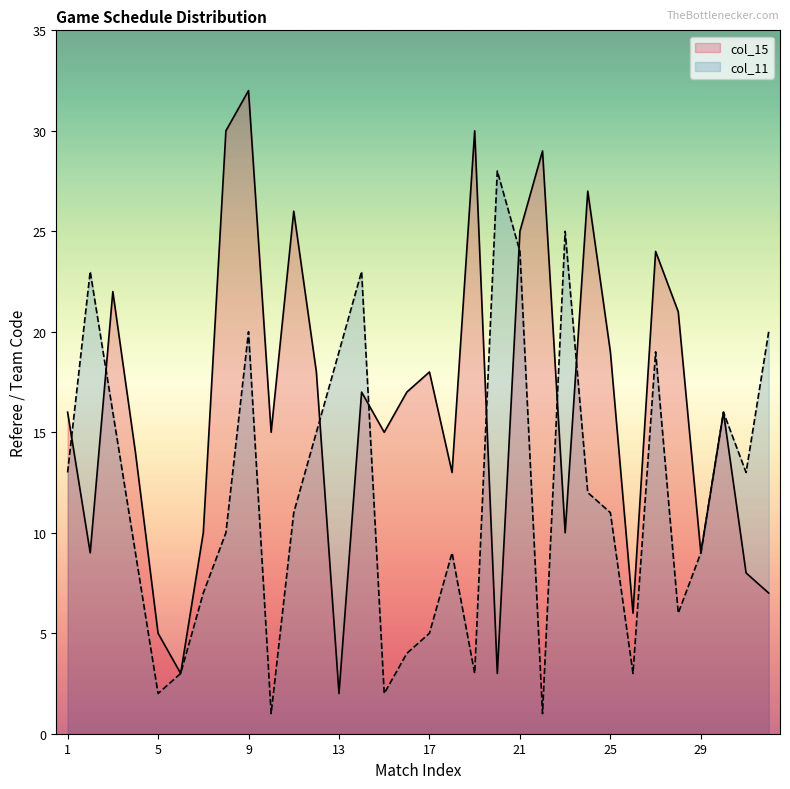

At how many categories does at least one series exceed 30?

1